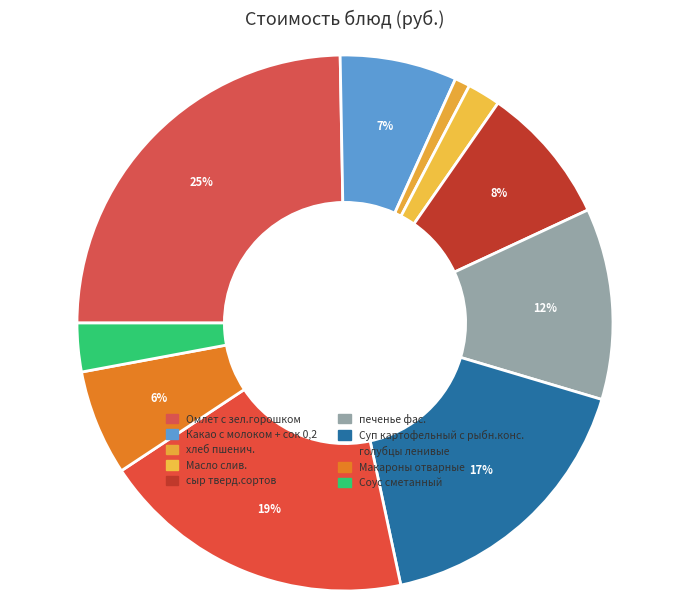

Count the number of slices in the pie.

10